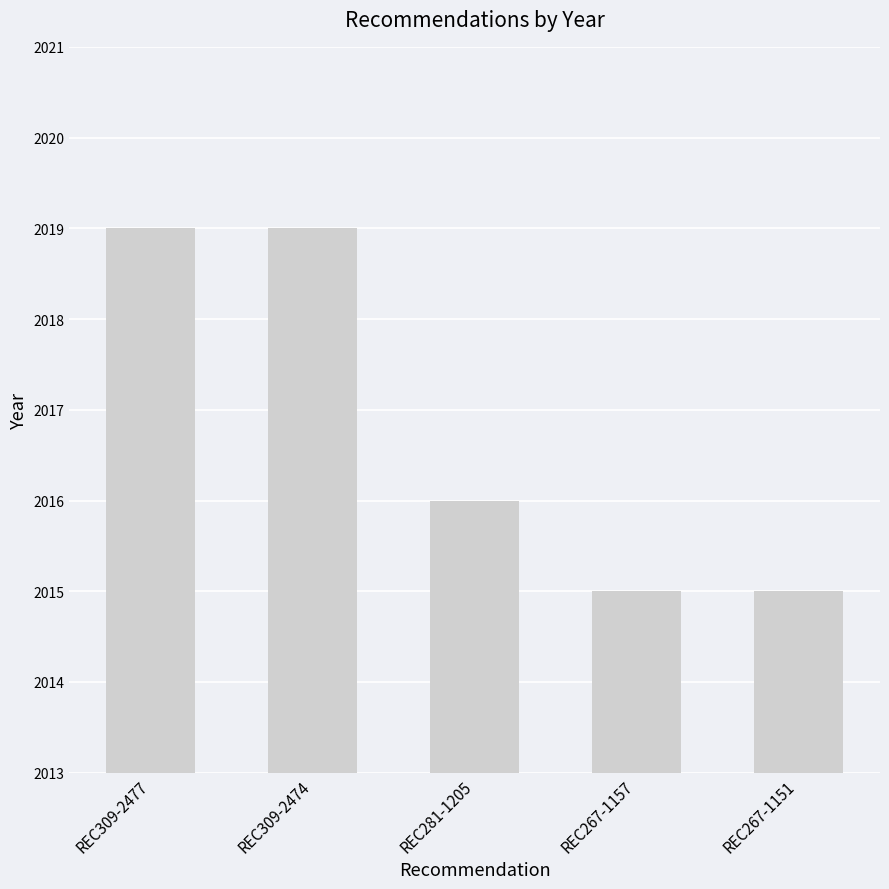

True or false: the data shows 2019 at REC309-2477.

True